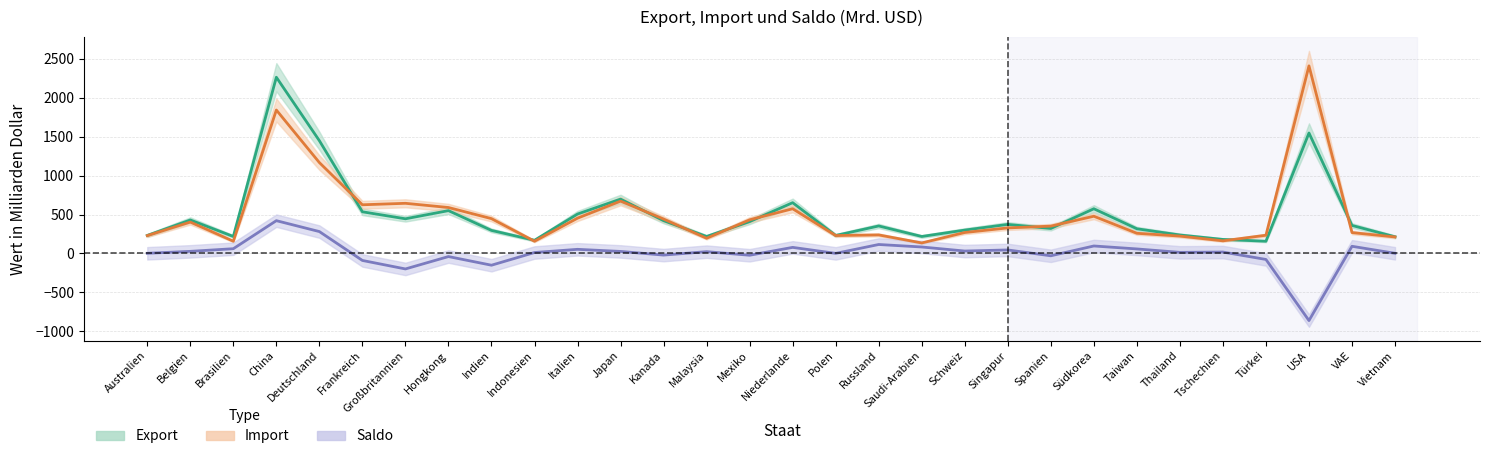

Reading left to right, extract all data points from this chart.

Export: Australien=231	Belgien=430	Brasilien=218	China=2263	Deutschland=1448	Frankreich=535	Großbritannien=445	Hongkong=550	Indien=296	Indonesien=169	Italien=506	Japan=698	Kanada=421	Malaysia=218	Mexiko=409	Niederlande=652	Polen=231	Russland=353	Saudi-Arabien=218	Schweiz=300	Singapur=373	Spanien=321	Südkorea=574	Taiwan=317	Thailand=237	Tschechien=180	Türkei=157	USA=1547	VAE=360	Vietnam=214
Import: Australien=229	Belgien=403	Brasilien=157	China=1842	Deutschland=1167	Frankreich=625	Großbritannien=644	Hongkong=590	Indien=447	Indonesien=157	Italien=453	Japan=672	Kanada=442	Malaysia=195	Mexiko=432	Niederlande=574	Polen=230	Russland=238	Saudi-Arabien=135	Schweiz=269	Singapur=328	Spanien=351	Südkorea=478	Taiwan=259	Thailand=223	Tschechien=162	Türkei=234	USA=2409	VAE=268	Vietnam=212
Saldo: Australien=2	Belgien=27	Brasilien=61	China=421	Deutschland=281	Frankreich=-90	Großbritannien=-199	Hongkong=-40	Indien=-151	Indonesien=12	Italien=53	Japan=26	Kanada=-21	Malaysia=23	Mexiko=-23	Niederlande=78	Polen=1	Russland=115	Saudi-Arabien=83	Schweiz=31	Singapur=45	Spanien=-30	Südkorea=96	Taiwan=58	Thailand=14	Tschechien=18	Türkei=-77	USA=-862	VAE=92	Vietnam=2